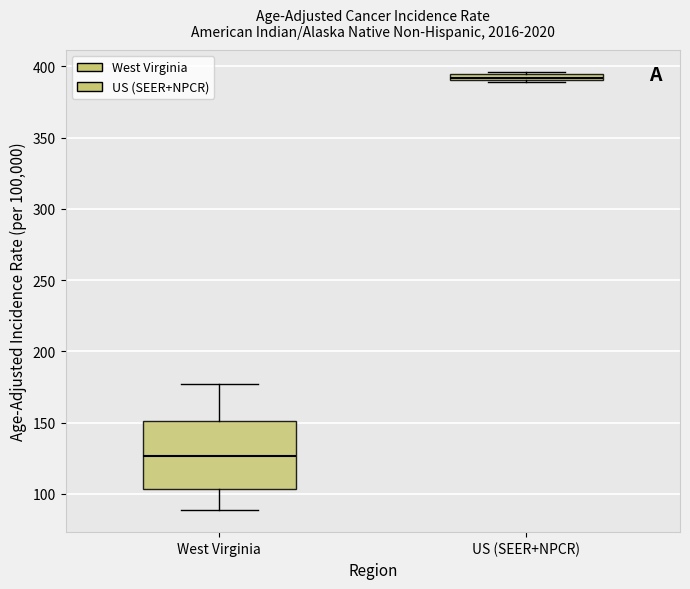

Which box has the highest median line?

US (SEER+NPCR)